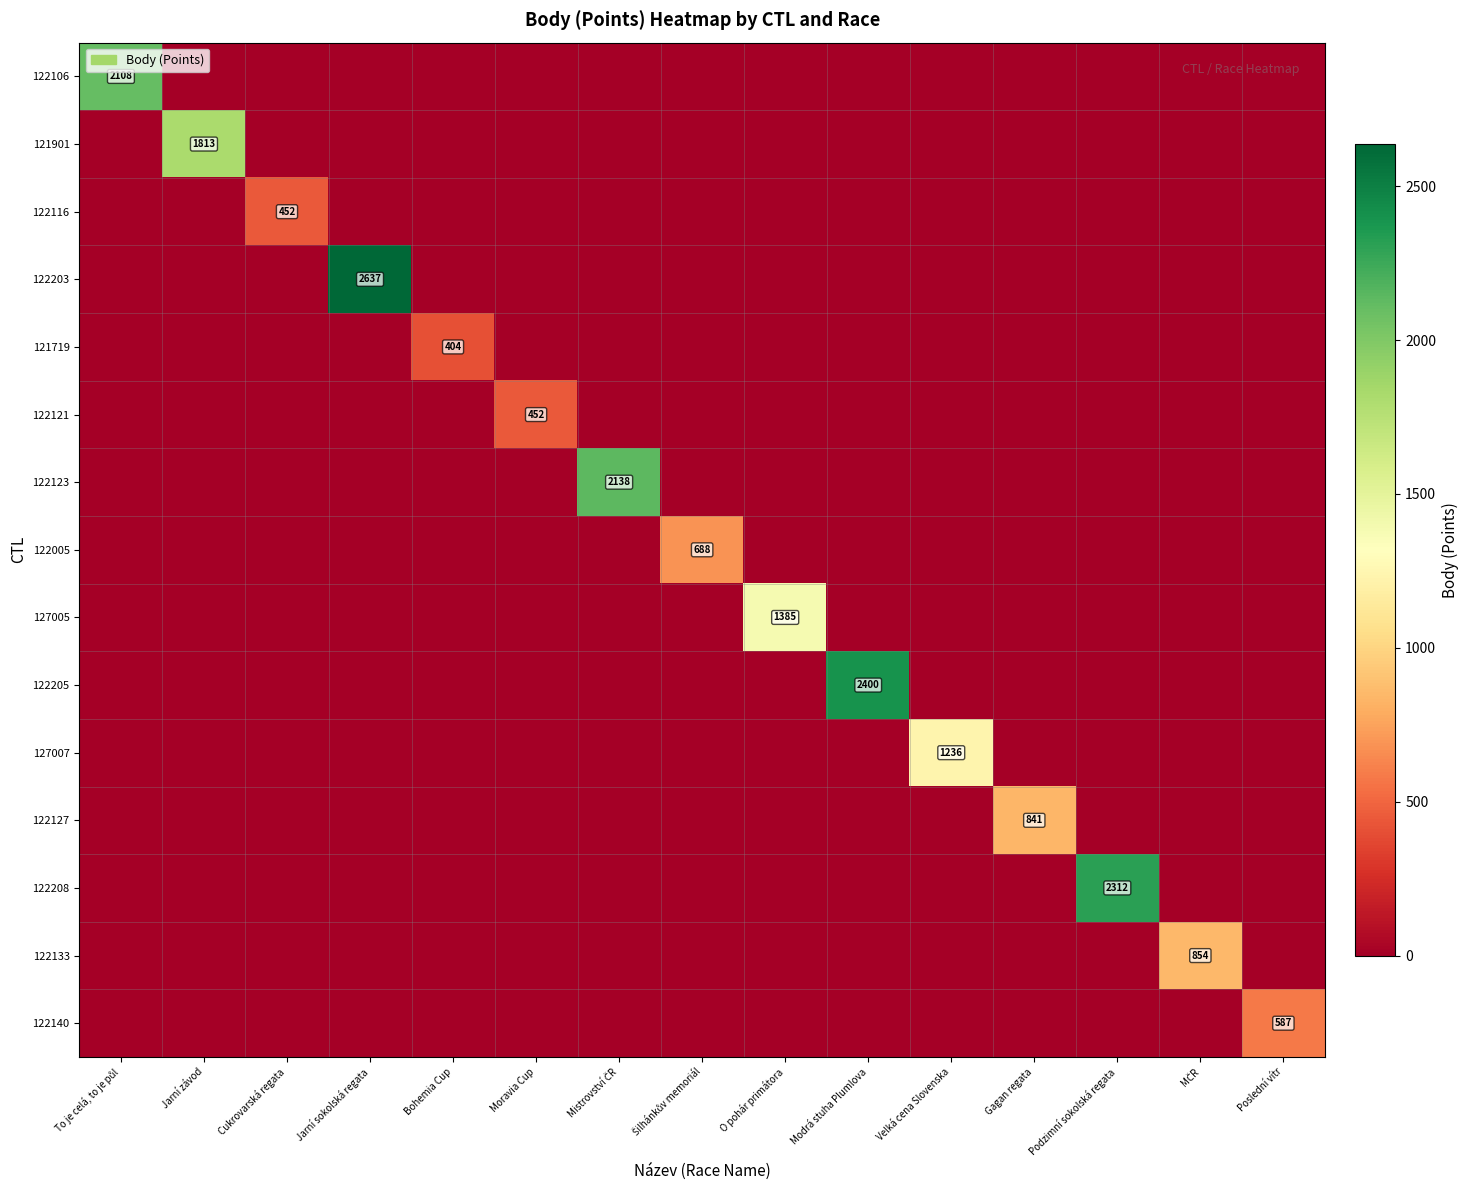

The value of 122121 at Moravia Cup is 742. True or false?

False